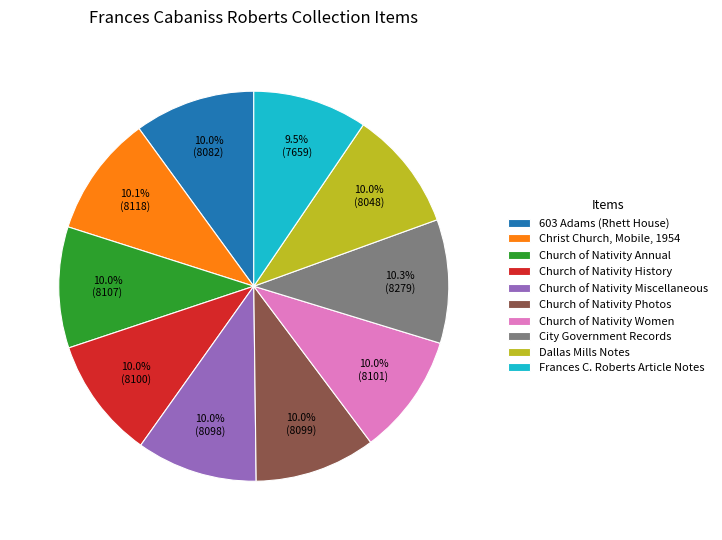

How many slices are in this pie chart?

10